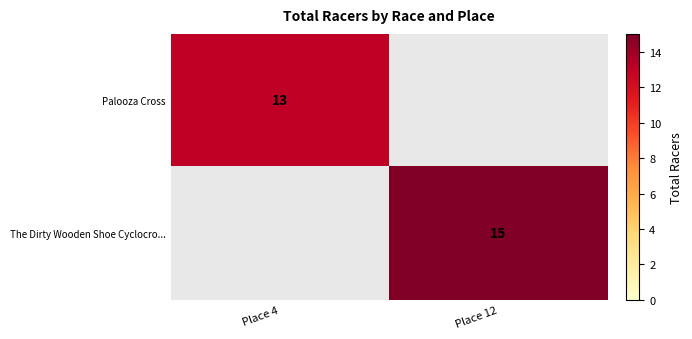

Count the number of data series in this chart.

2